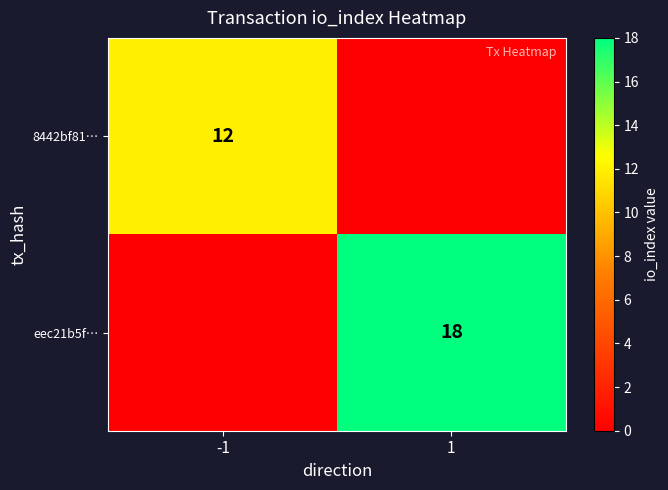

The value of eec21b5f… at 1 is 18. True or false?

True